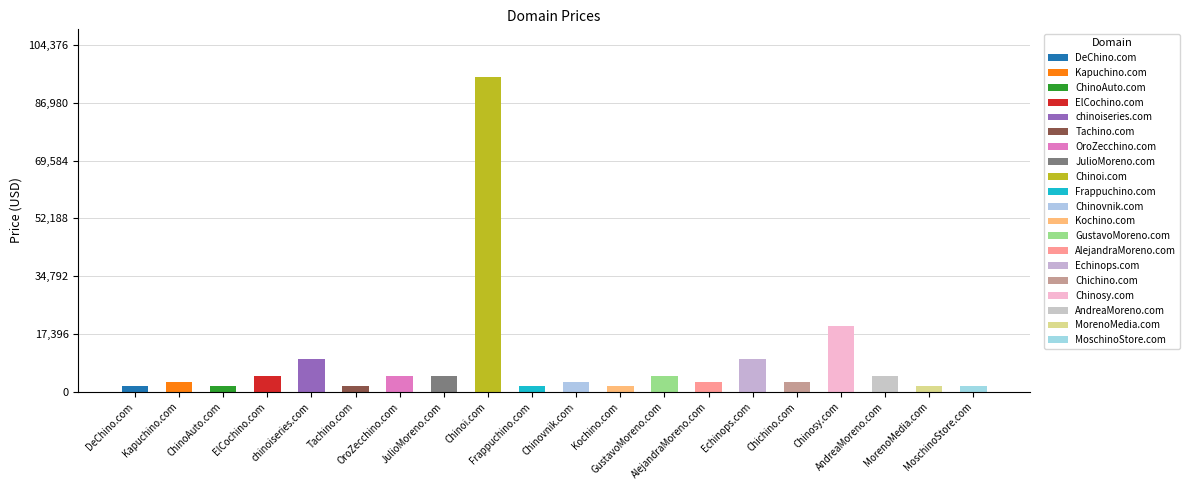

Does the chart contain any negative values?

No